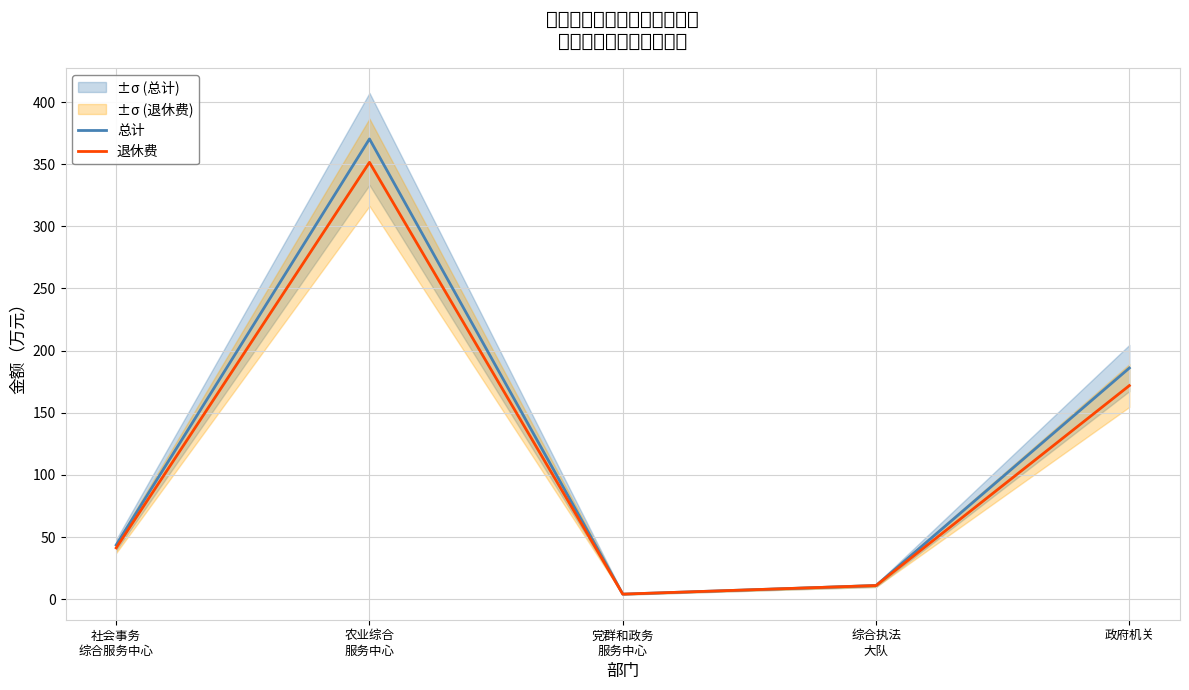

What is the difference between the second highest and minimum values in the 退休费 series?

167.8